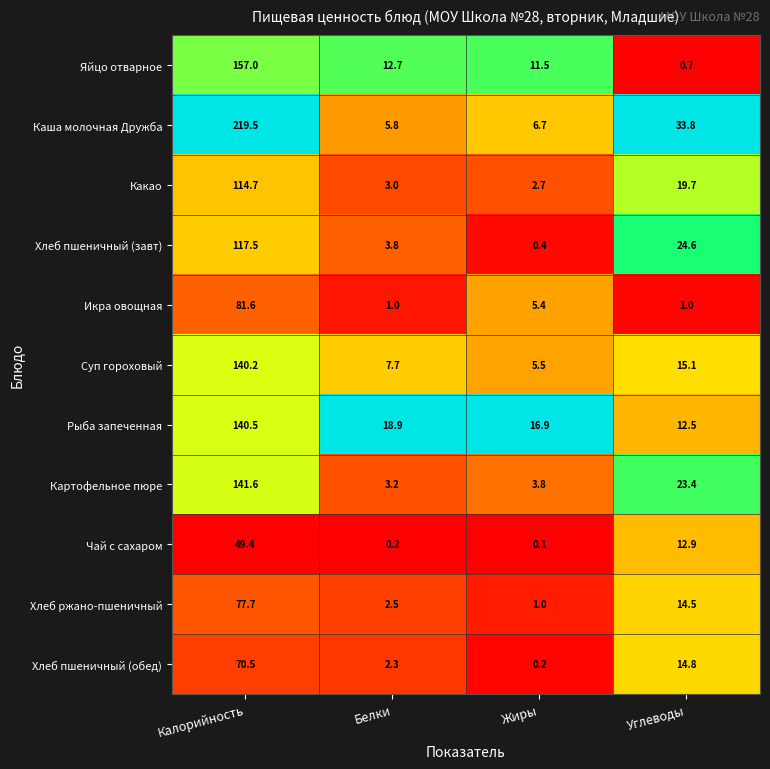

At how many categories does at least one series exceed 6?

4